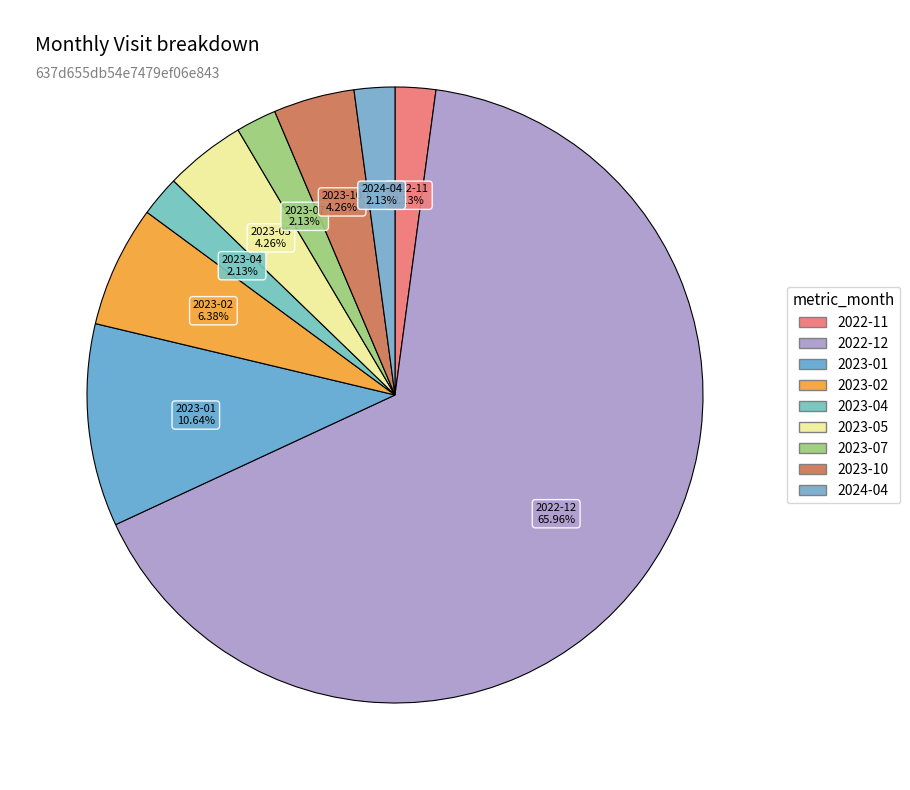

True or false: 2023-04 accounts for 12% of the total.

False